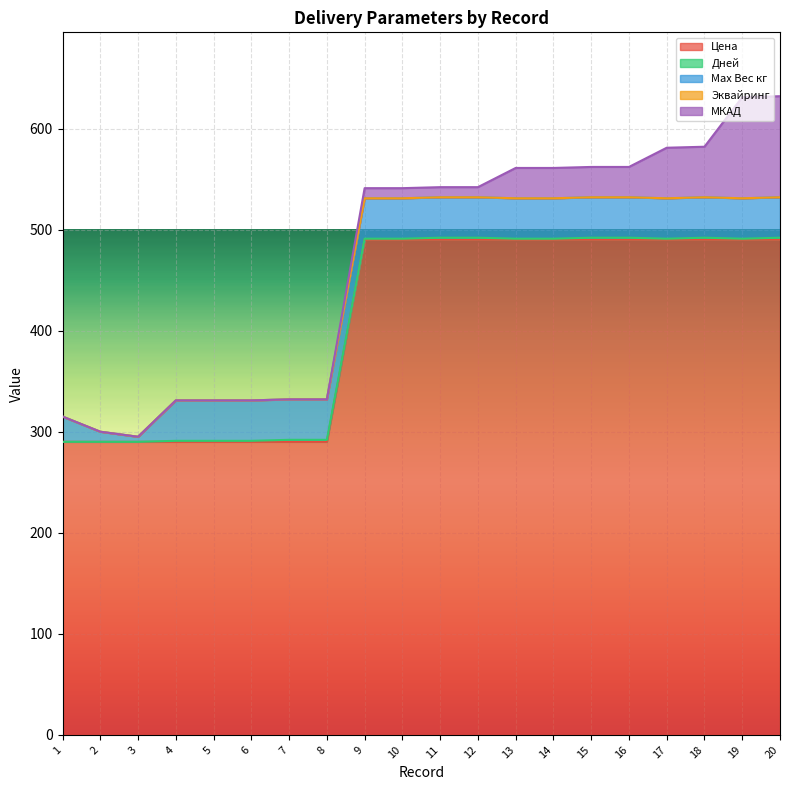

True or false: Max Вес кг has a value of 52.2 at 10.

False